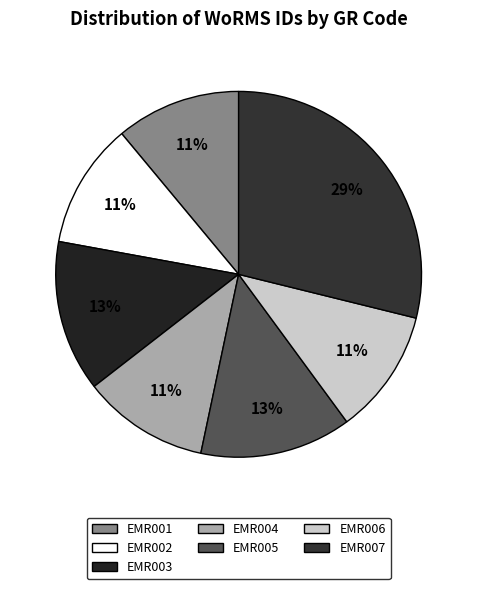

How many slices are in this pie chart?

7